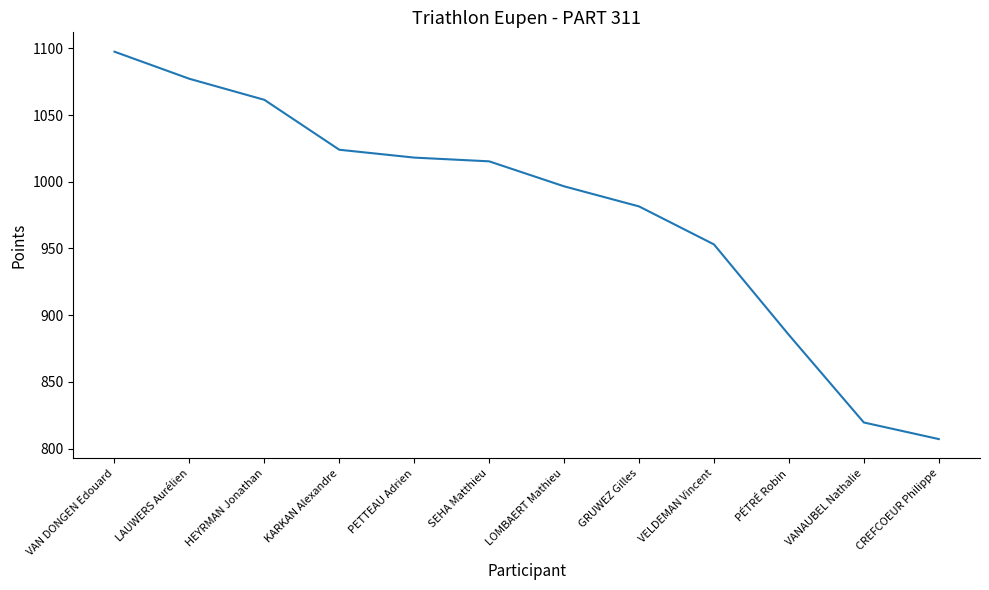

What is the smallest value displayed?

807.2